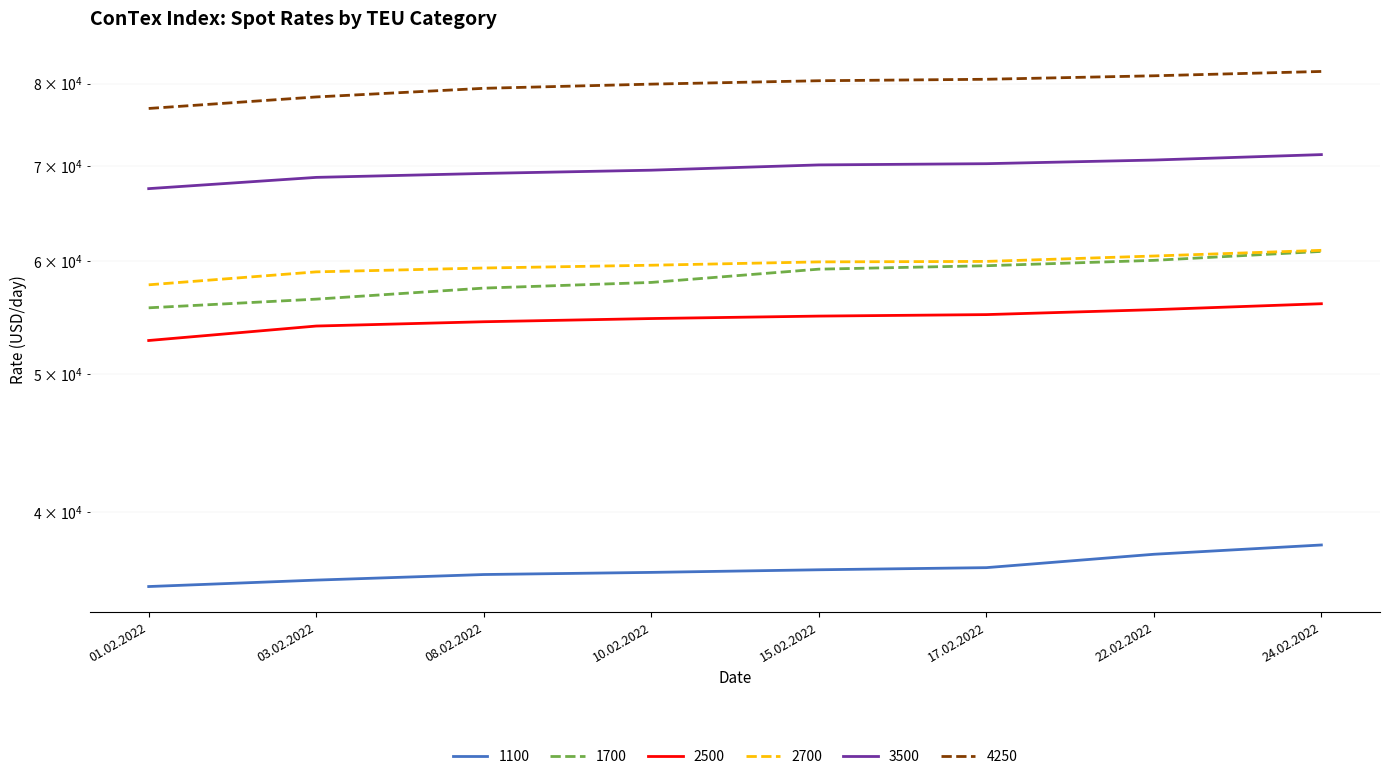

What is the spread (max minus min) of values at 10.02.2022?

43642